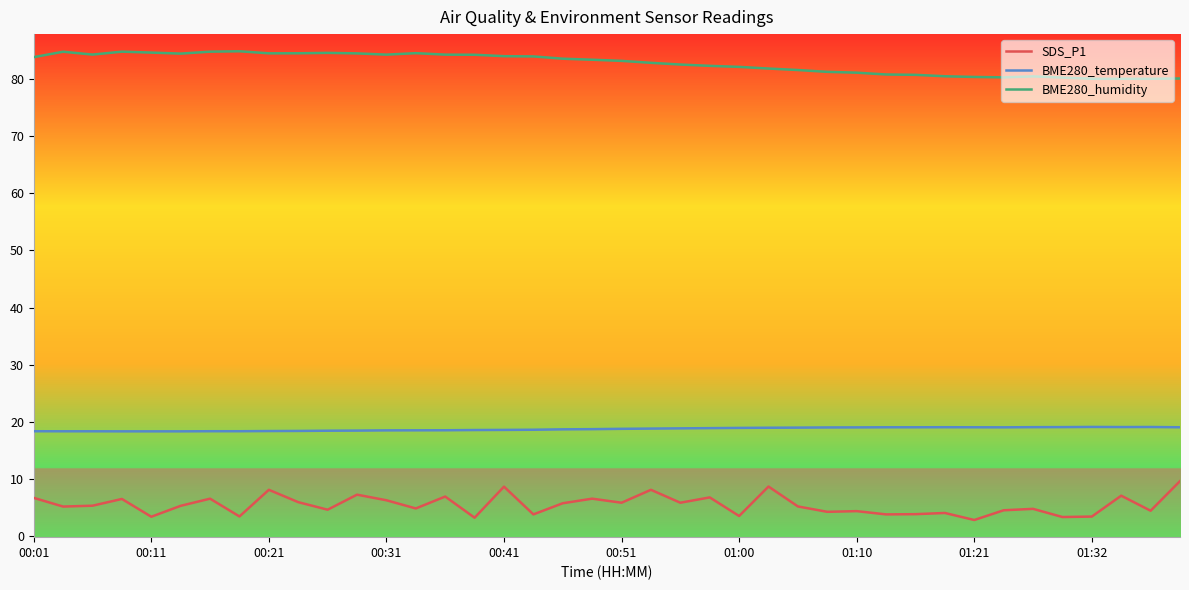

Which series has the widest spread of values?

SDS_P1